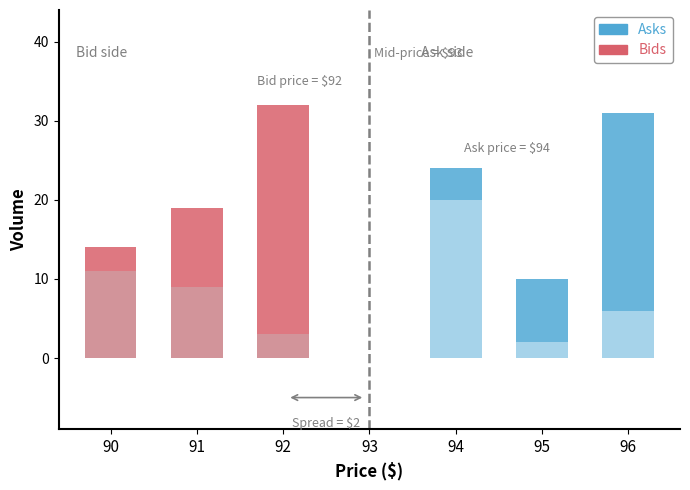

At which label is Bids closest to 16?

90